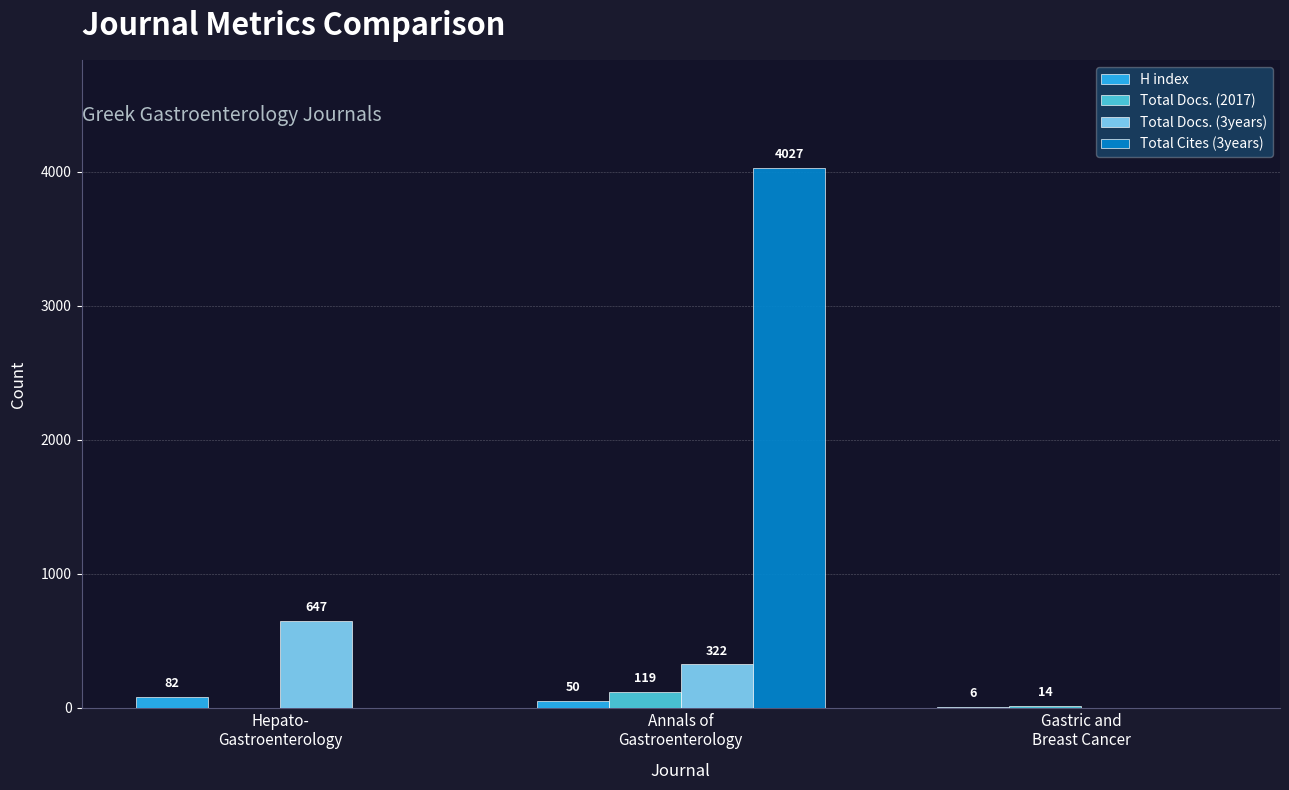

Which series has the largest total across all categories?

Total Cites (3years)